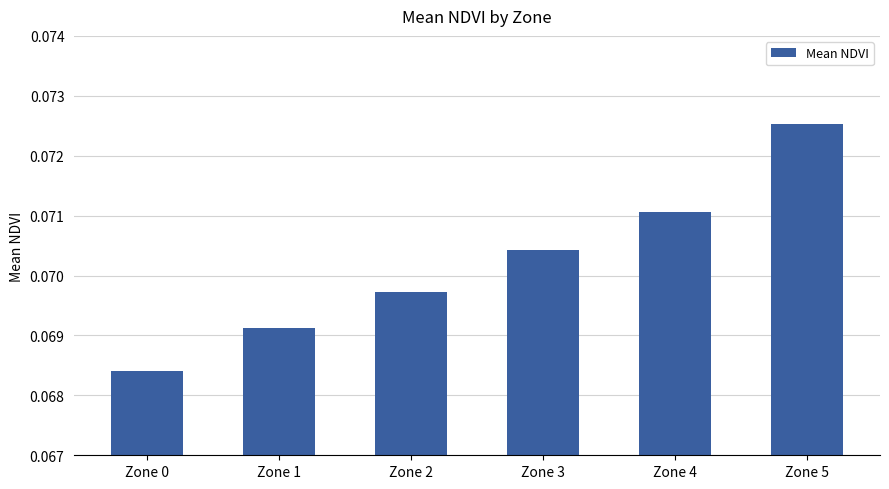

The chart shows a value of 0.0 at Zone 2. True or false?

False